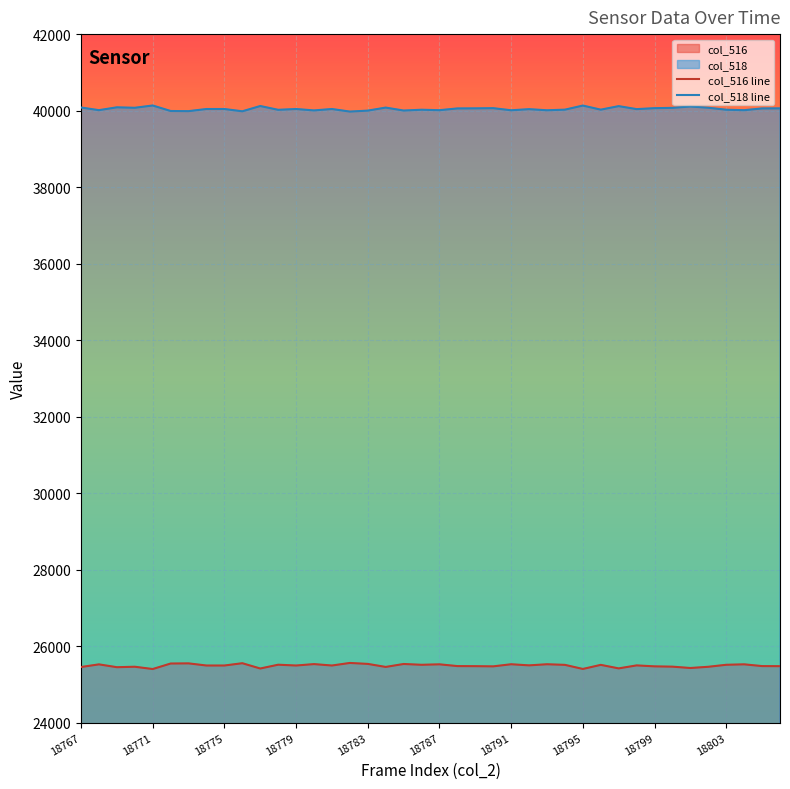

Is it true that col_518 line equals 60760 at 18775?

False